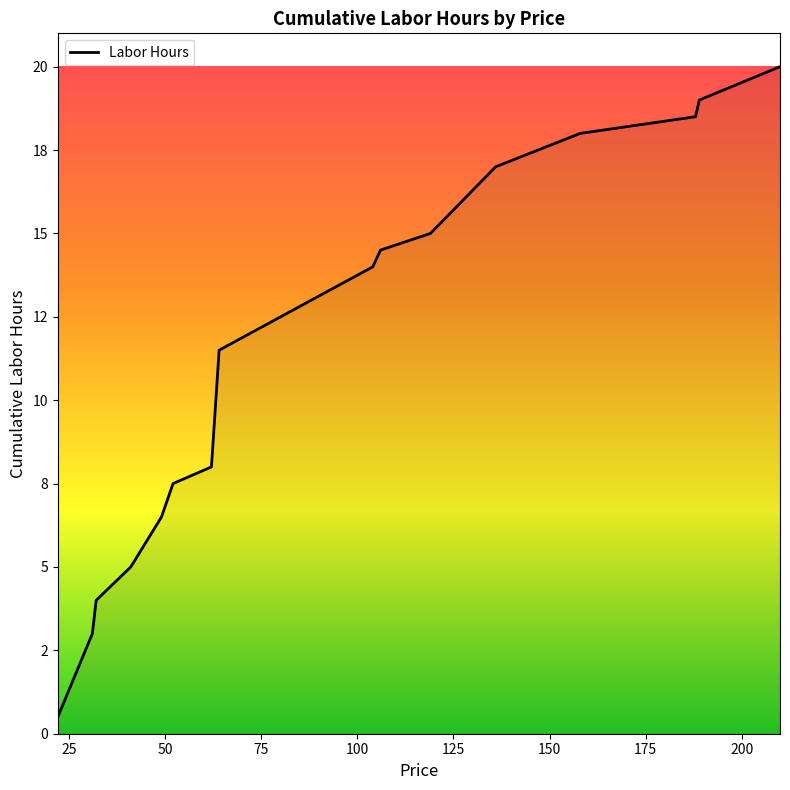

Does the chart display data point markers on the line(s)?

No